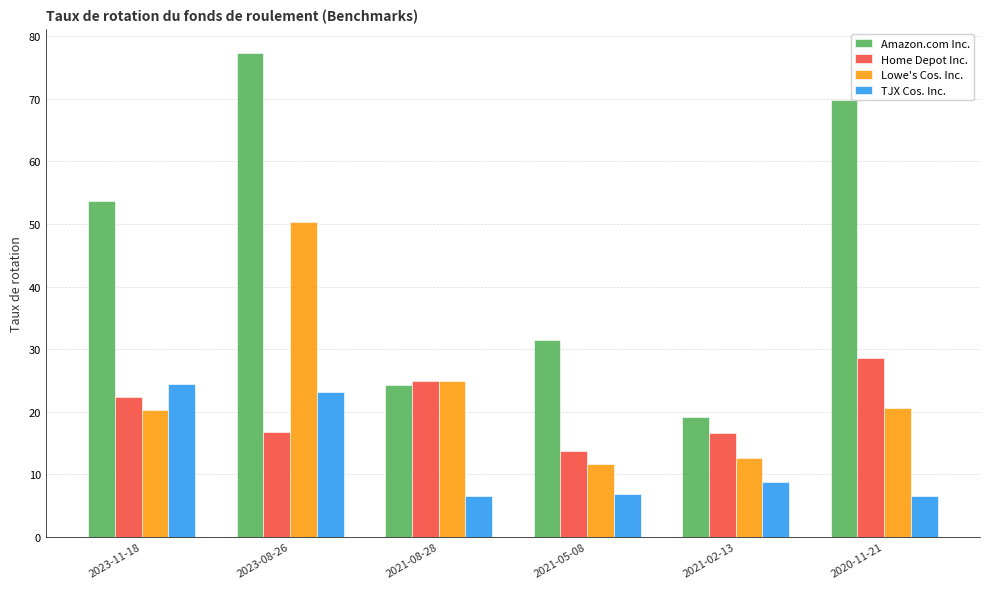

Does the chart contain any negative values?

No